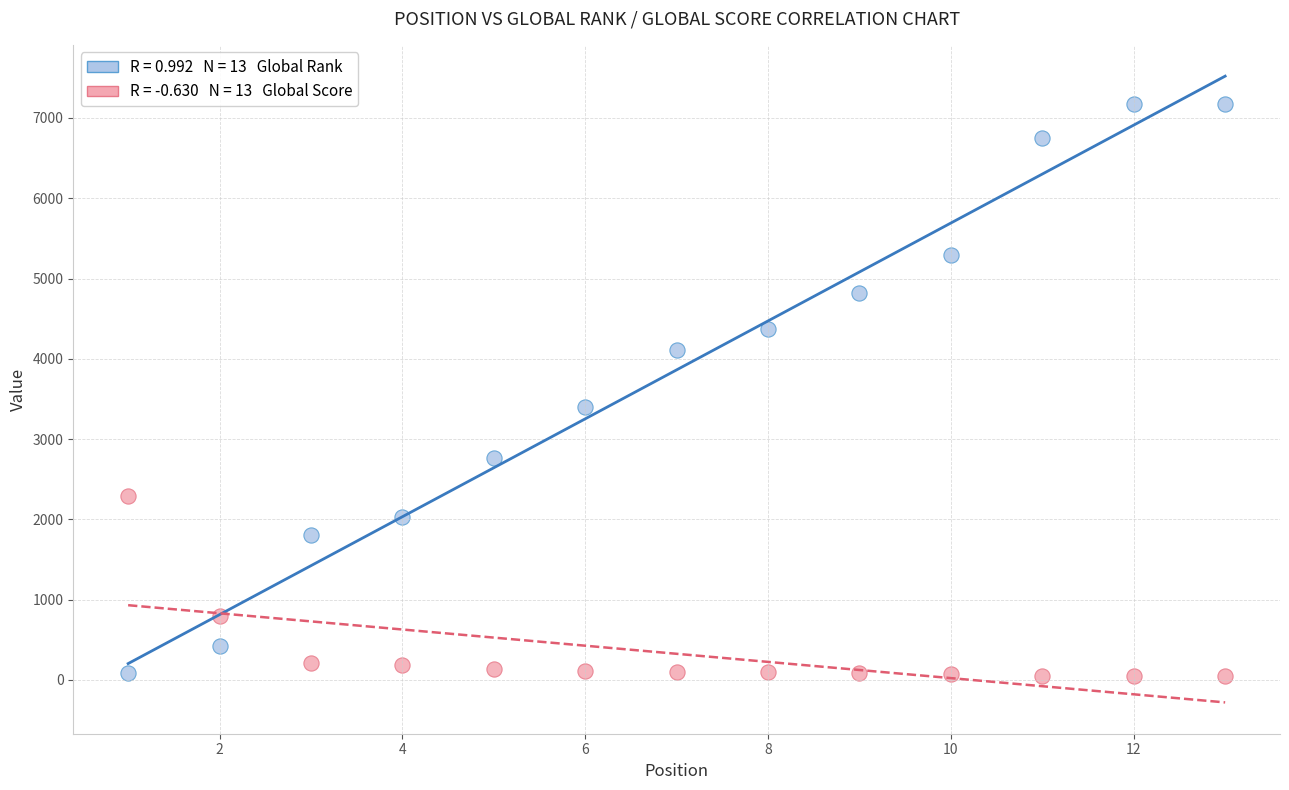

Across all series, what Y value is closest to 3612?

3401